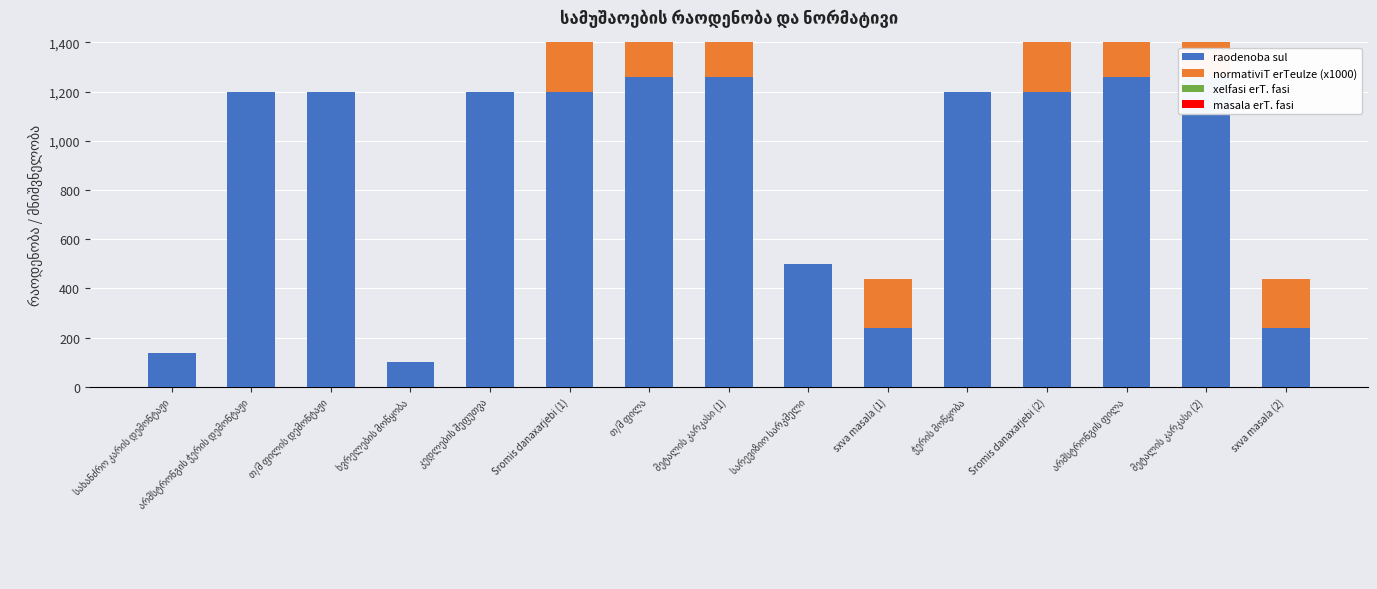

Which series has the largest total across all categories?

raodenoba sul